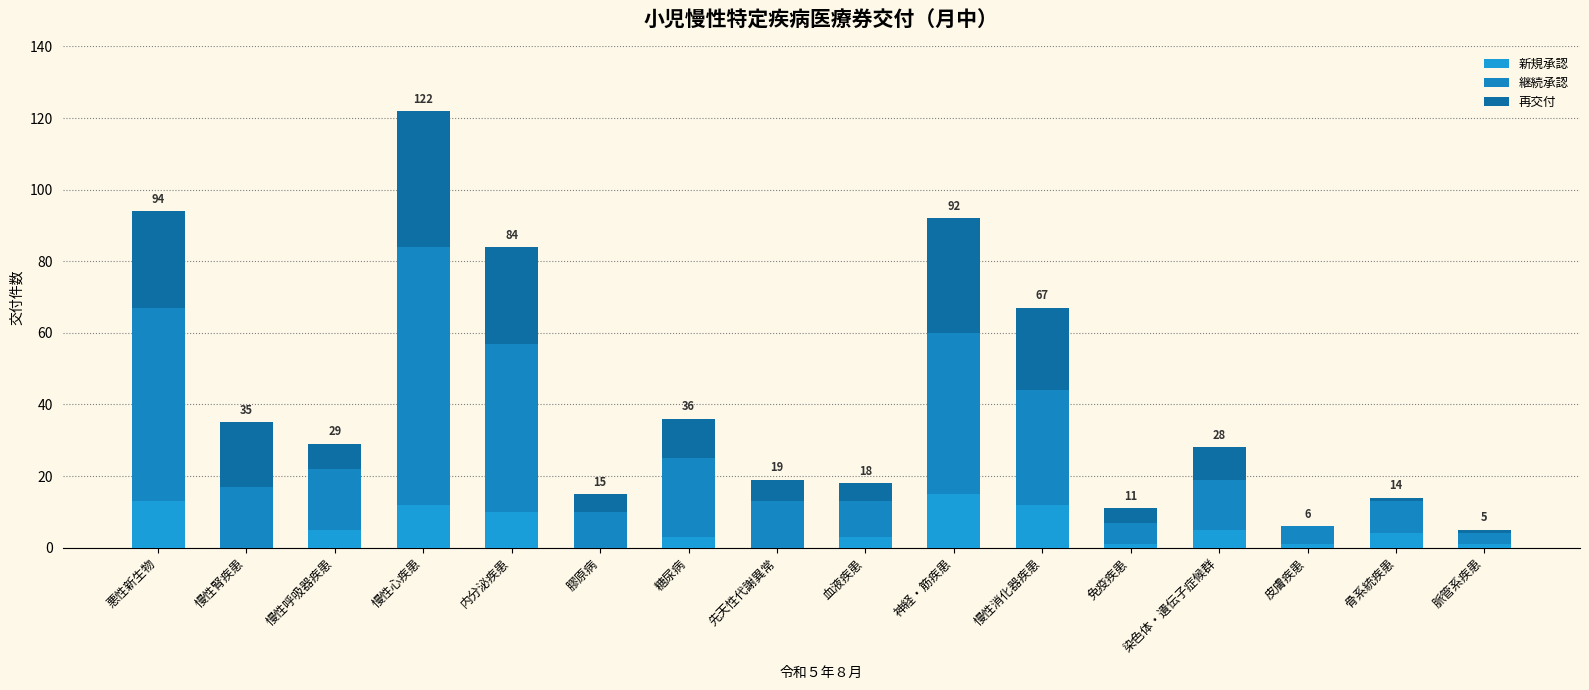

Is it true that 継続承認 equals 71 at 悪性新生物?

False